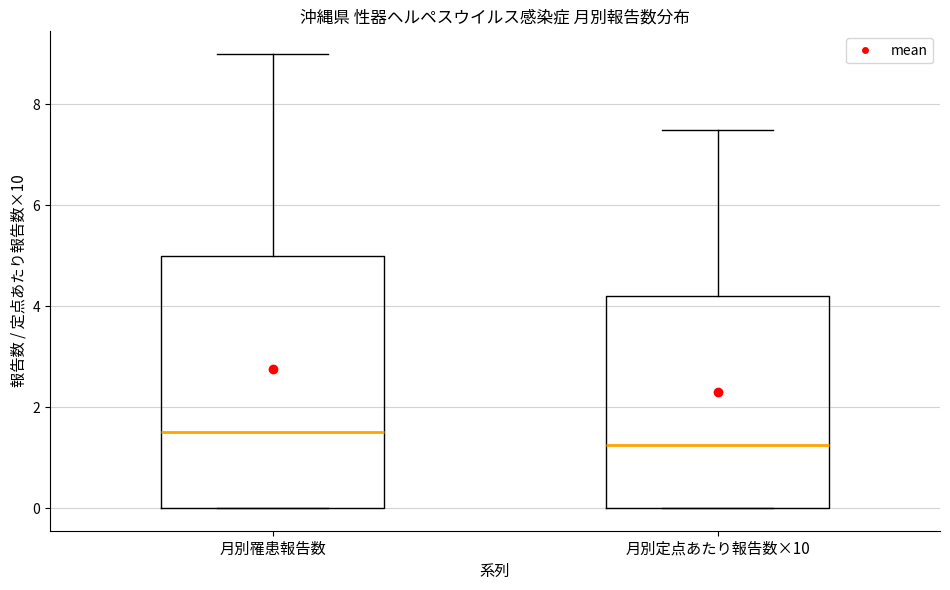

Reading left to right, read every box against the y-axis: the position of its median line, the range the box covers, and the ends of its whiskers. The values are not printed on the chart, so give them approximately, as read against the axis.

月別罹患報告数: median 1.6, box 0.0 to 5.0, whiskers 0.0 to 9.0
月別定点あたり報告数×10: median 1.2, box 0.0 to 4.2, whiskers 0.0 to 7.6